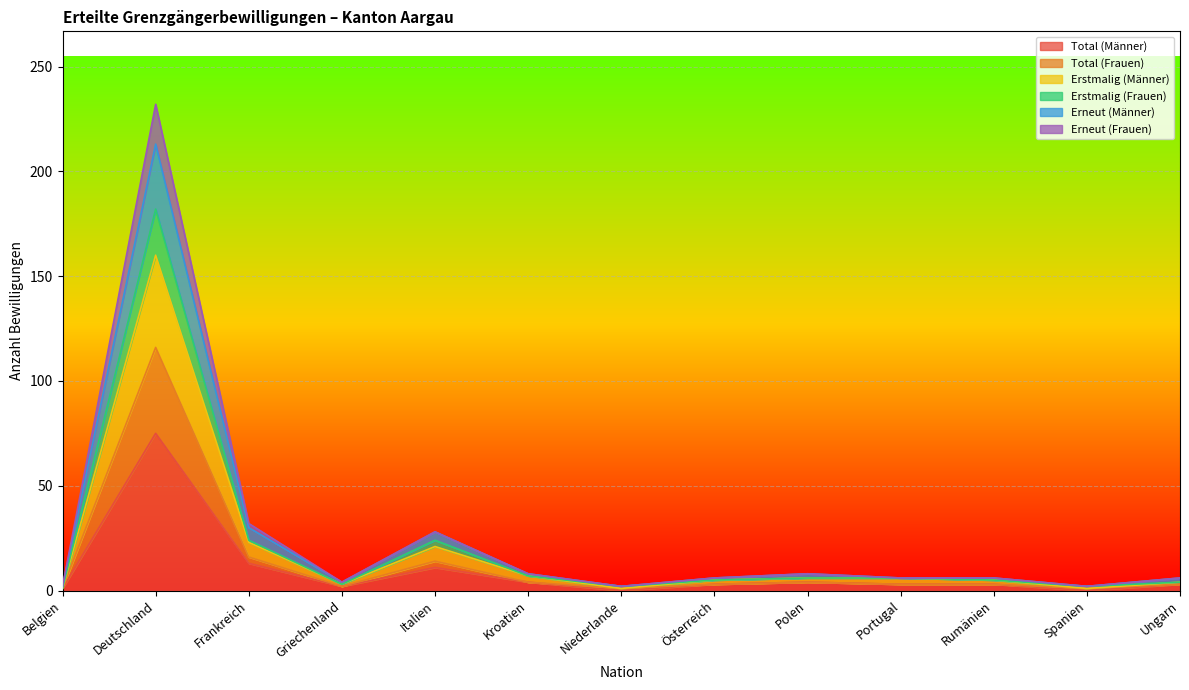

True or false: Total (Männer) and Total (Frauen) cross at least once.

False